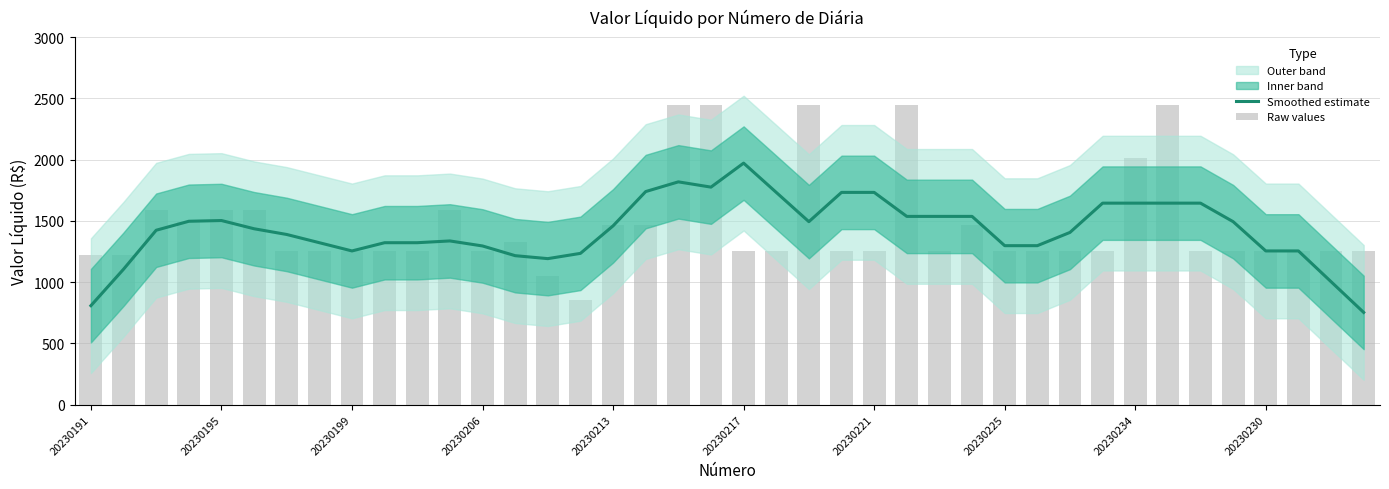

What is the value of the Smoothed estimate bar at the 3rd from the left?

1424.0